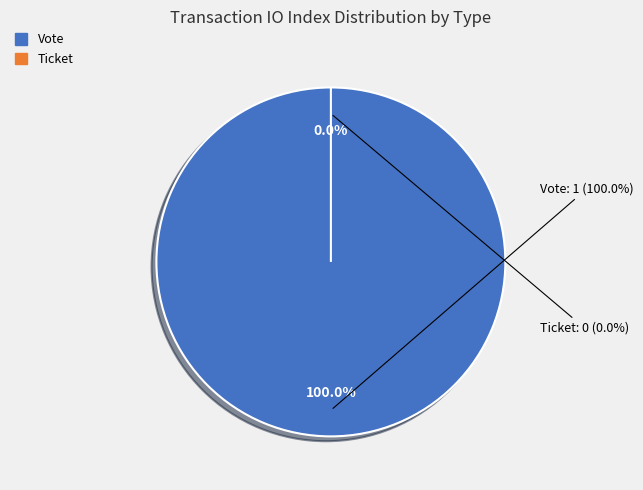

Which category has the smallest portion of the pie?

Ticket